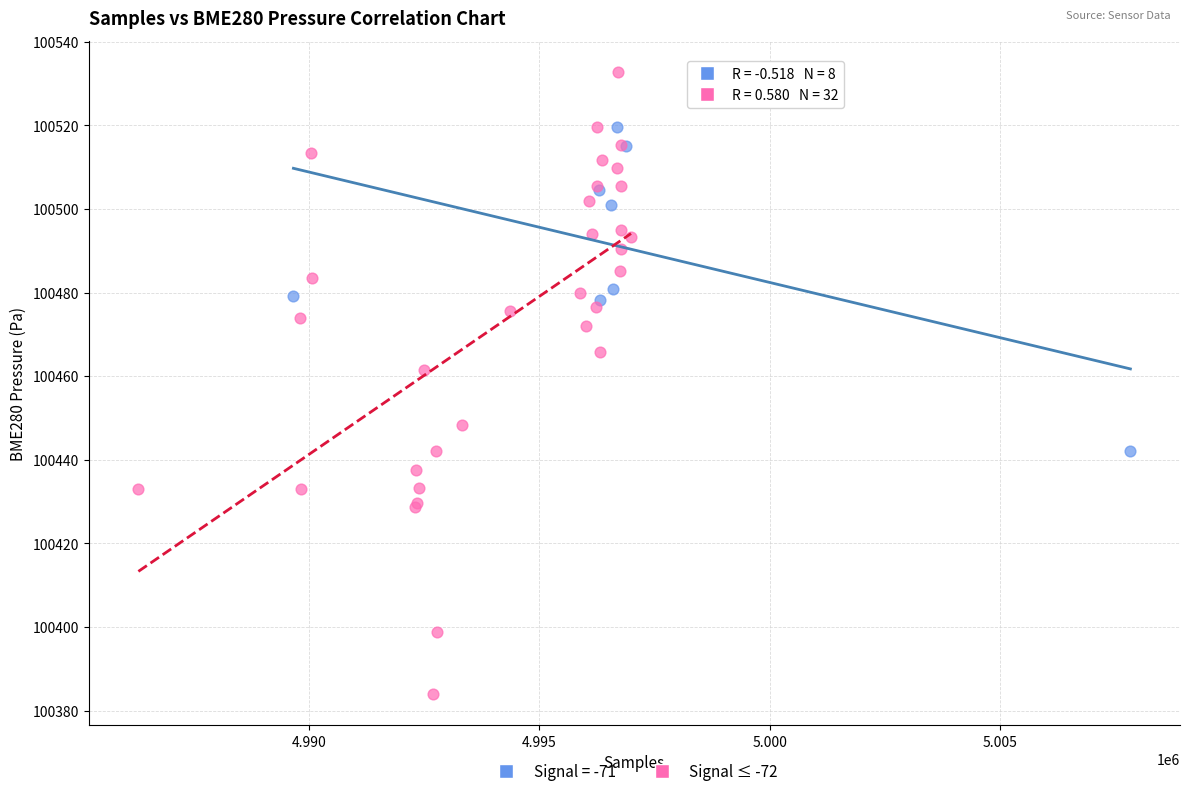

Which series has the largest Y range (max minus min)?

Signal ≤ -72